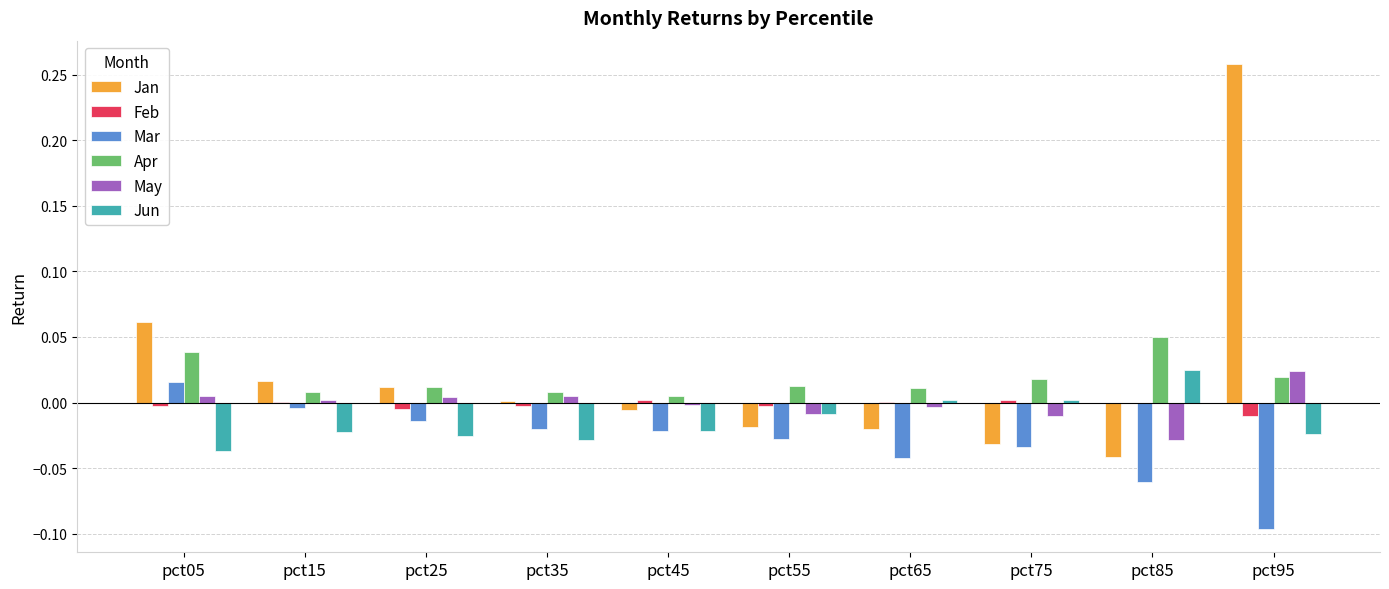

How many groups of bars are there?

10